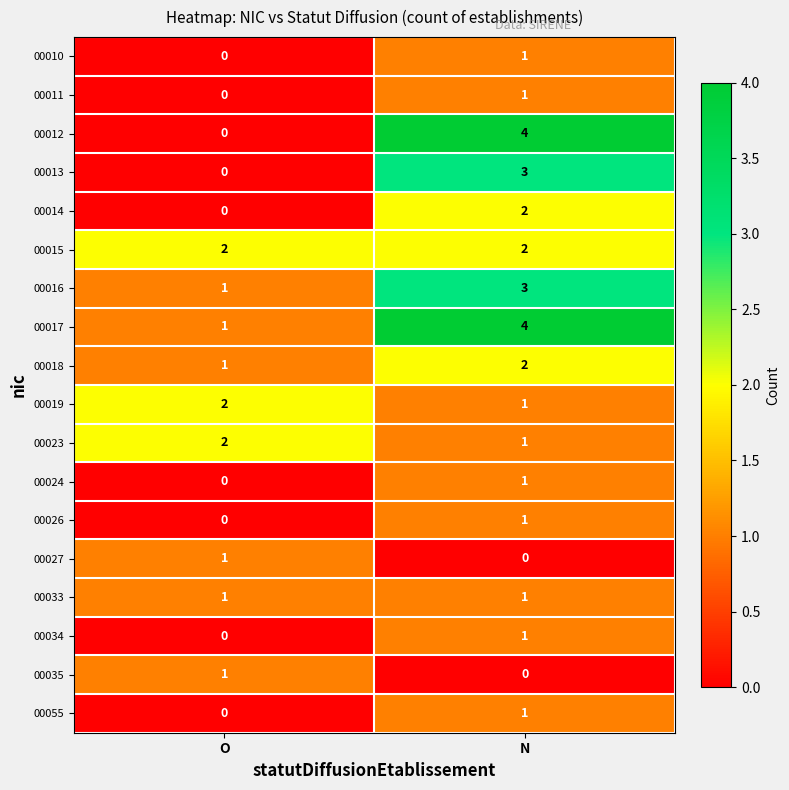

Which series has the largest total across all categories?

00017